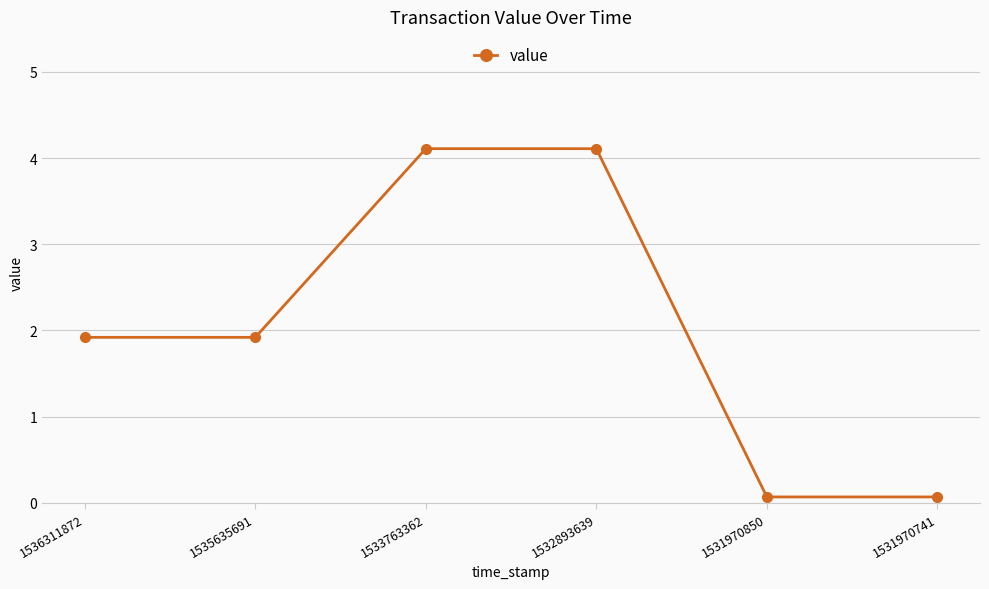

Reading left to right, what are all the values shown in this chart?

1536311872=1.9	1535635691=1.9	1533763362=4.1	1532893639=4.1	1531970850=0.1	1531970741=0.1